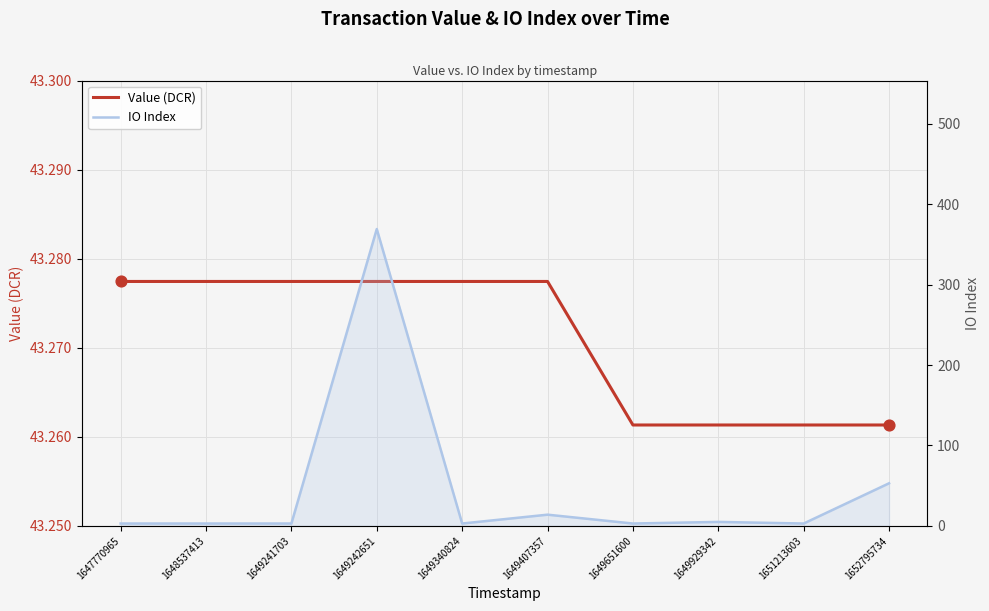

What is the total value across all series at 1649651600?

46.3